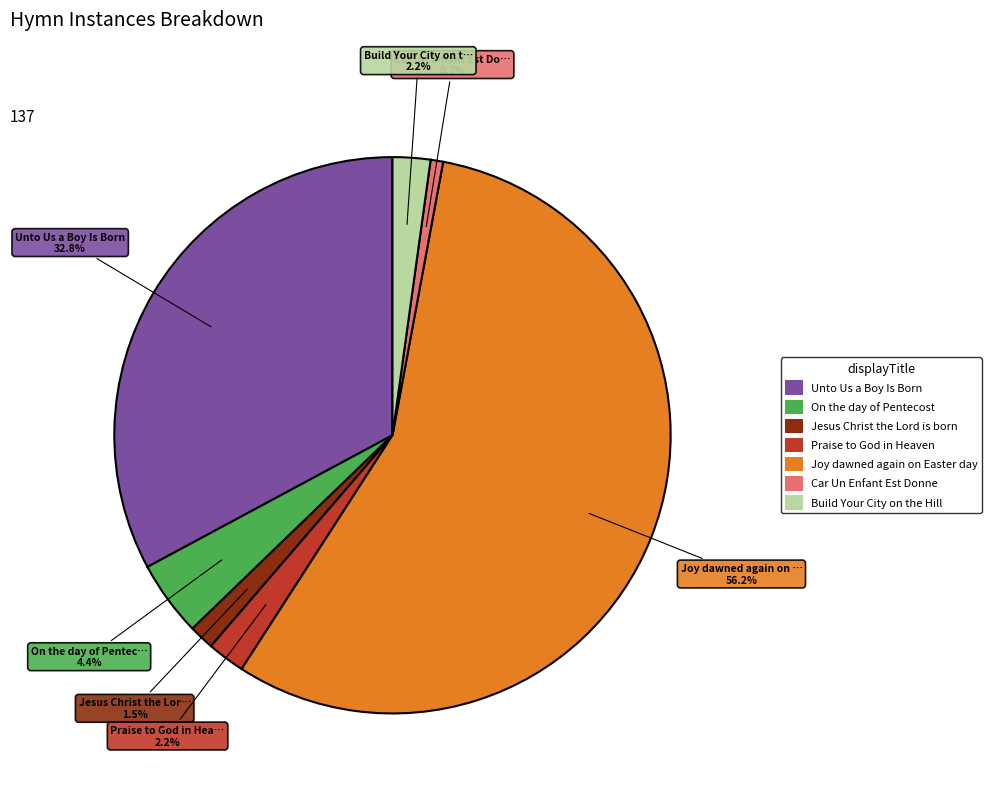

To the nearest percent, what portion does Car Un Enfant Est Donne represent?

1%